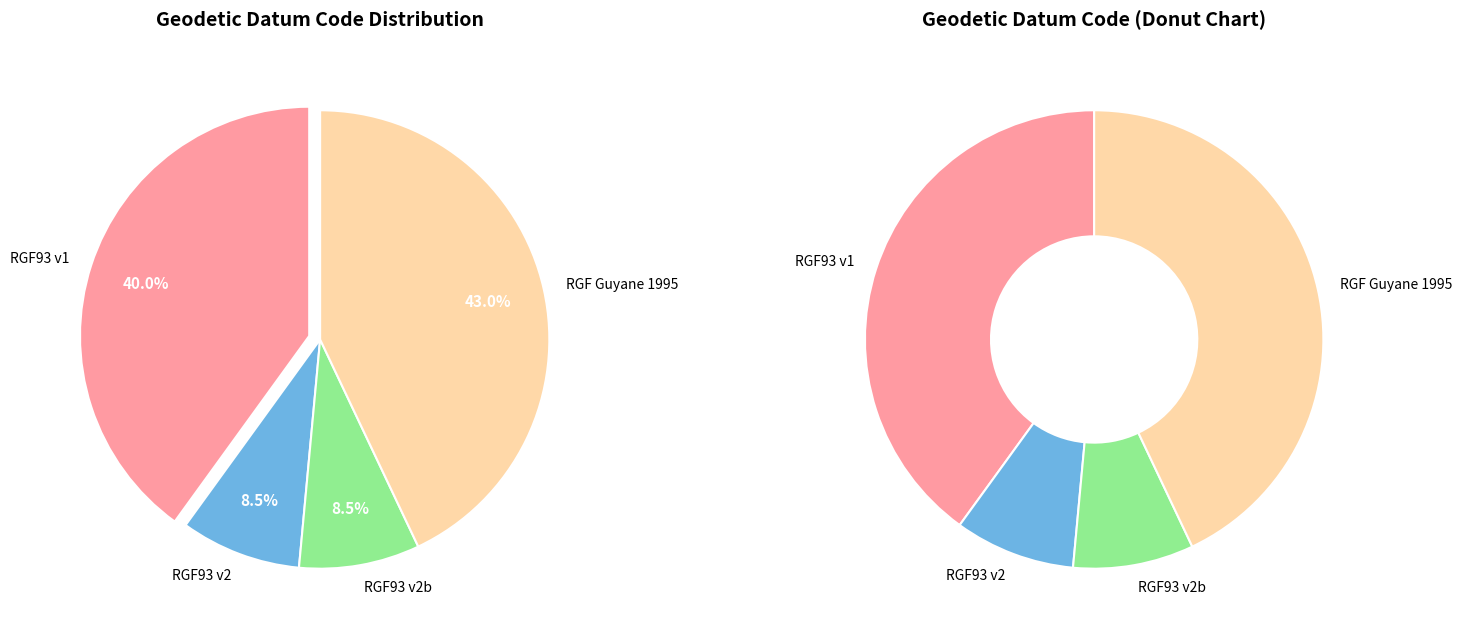

What percentage is the Reseau Geodesique Francais 1993 v2b slice, to the nearest percent?

9%